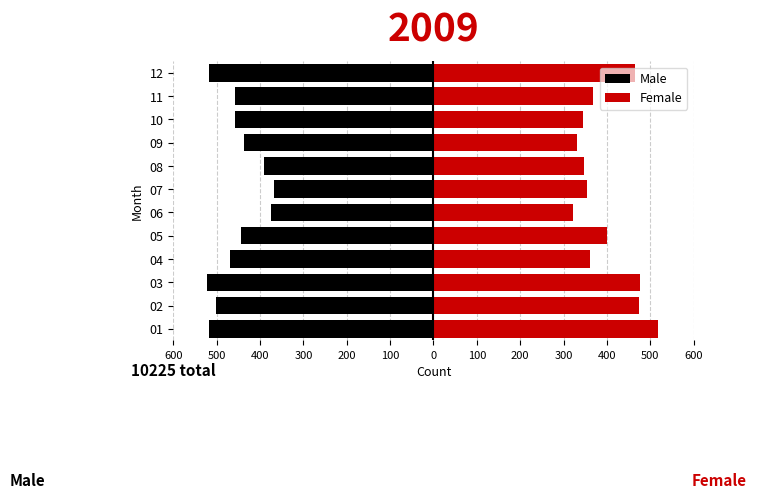

Which series changed the most between 07 and 08?

Male